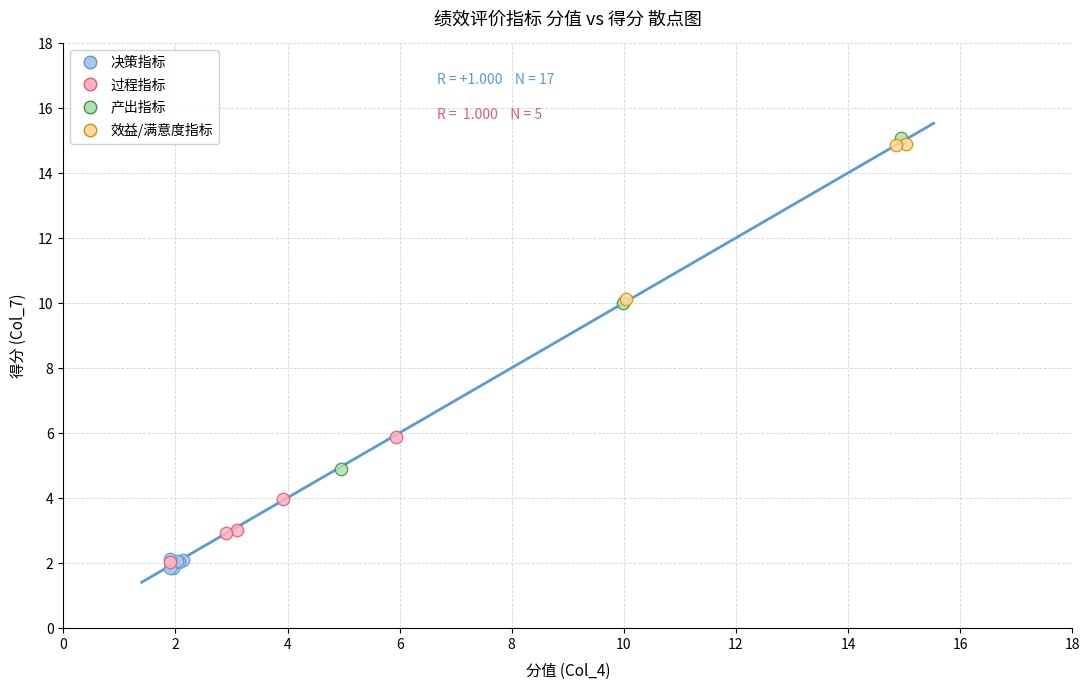

Which series has the widest spread of Y values?

产出指标